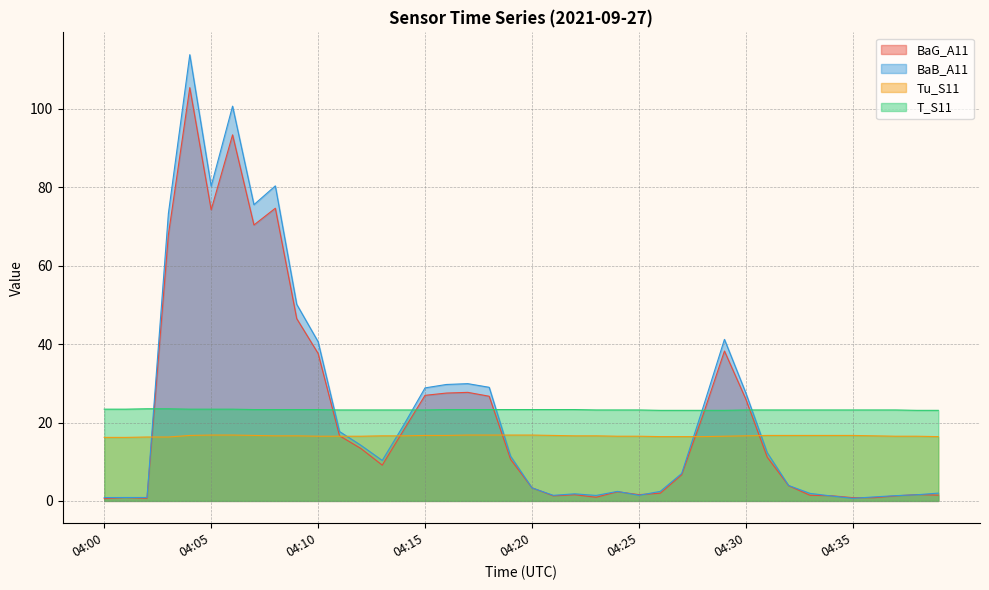

What is the difference between the second highest and second lowest values in the BaG_A11 series?

92.7